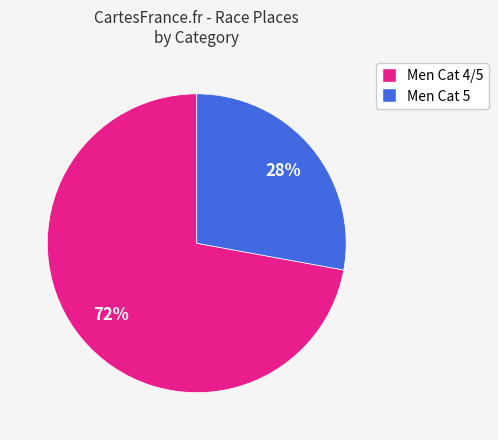

Do Men Cat 4/5 and Men Cat 5 together represent more than half of the pie?

Yes